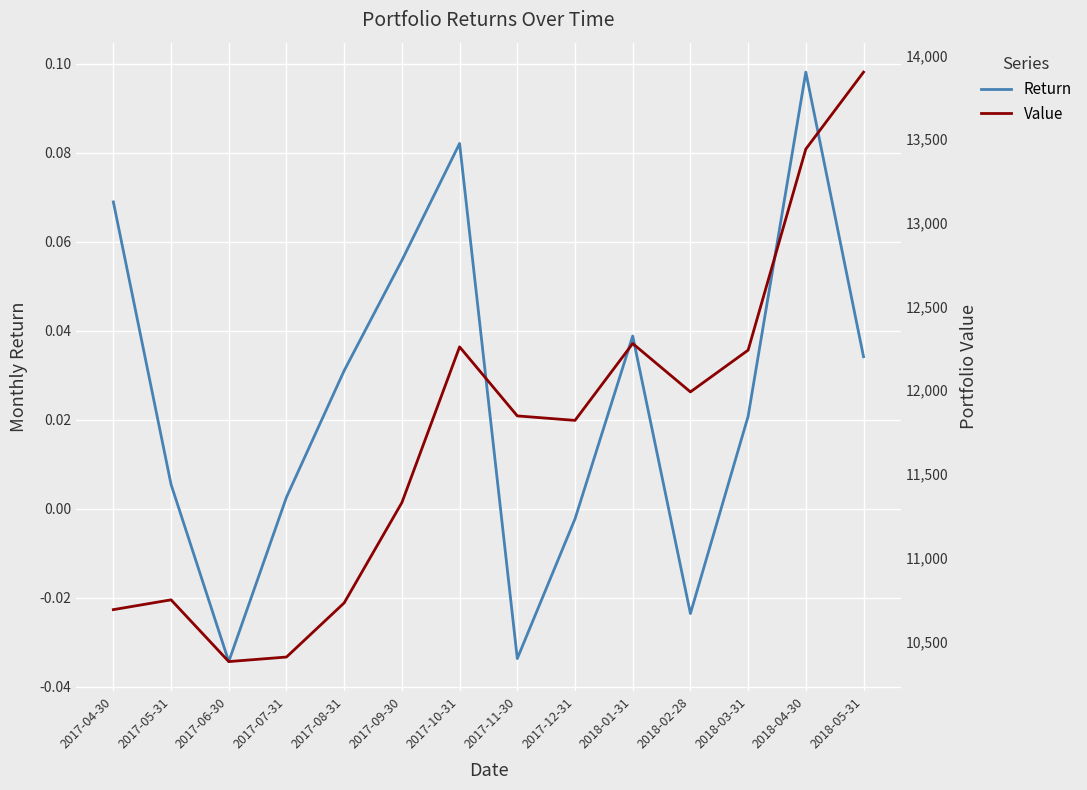

The value of Value at 2017-09-30 is 11328.9. True or false?

True